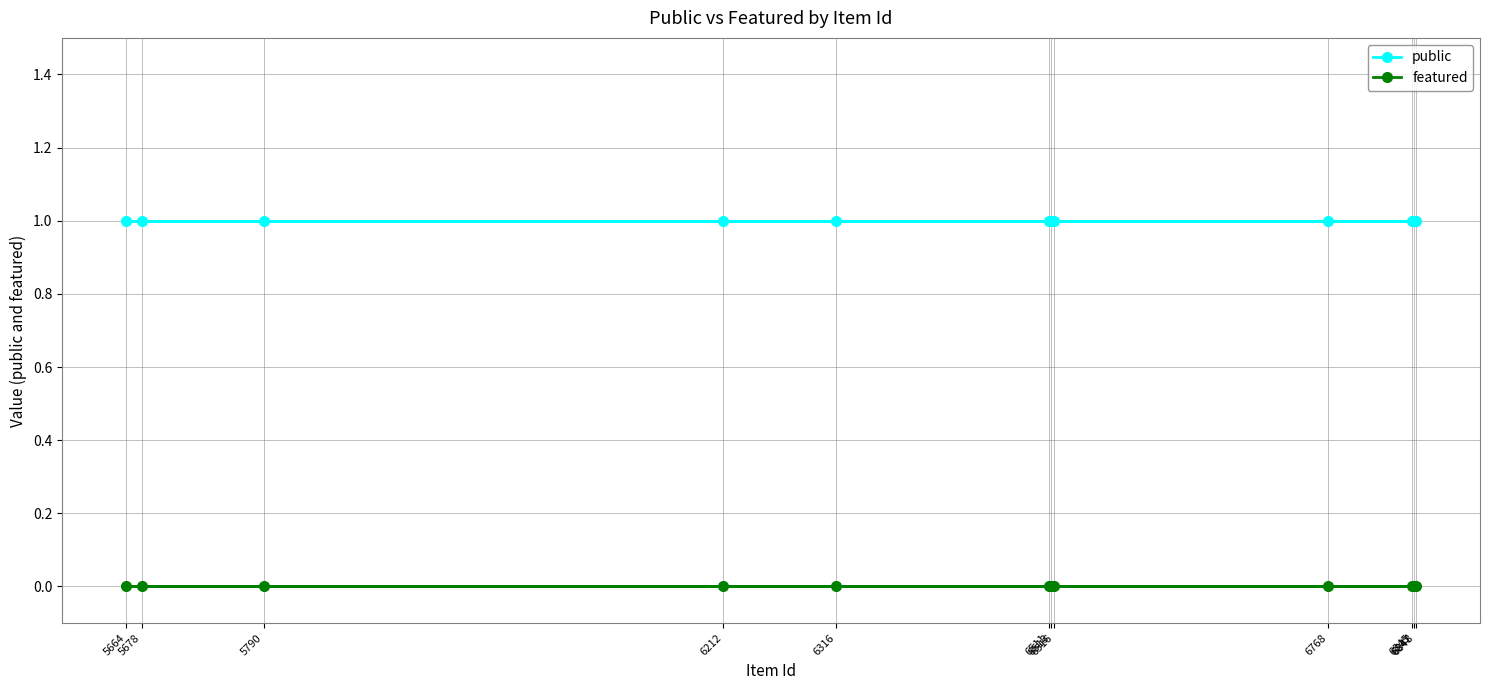

Reading left to right, what are all the values shown in this chart?

public: 1	1	1	1	1	1	1	1	1	1	1	1
featured: 0	0	0	0	0	0	0	0	0	0	0	0